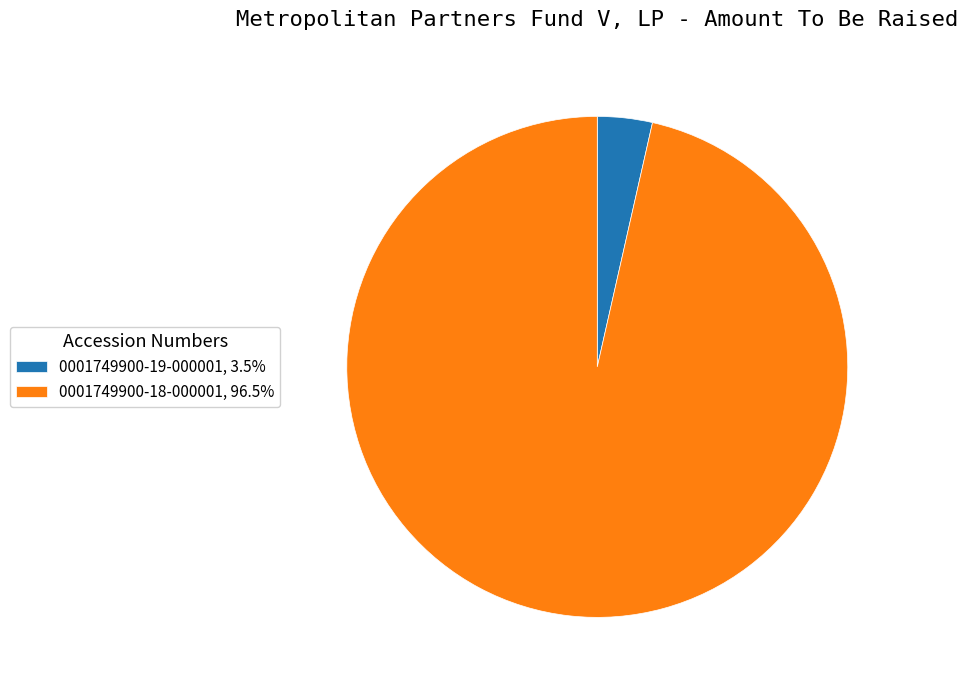

Do 0001749900-19-000001, 3.5% and 0001749900-18-000001, 96.5% together represent more than half of the pie?

Yes